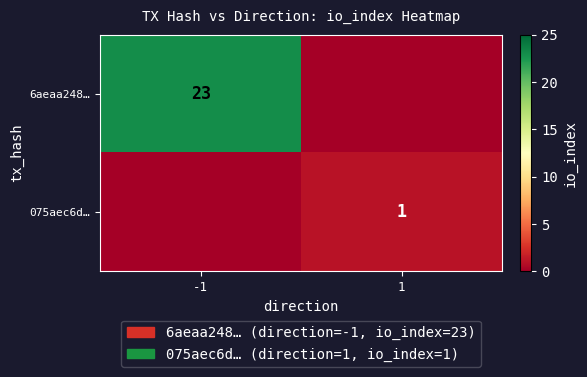

Is it true that 075aec6d… equals 2 at 1?

False